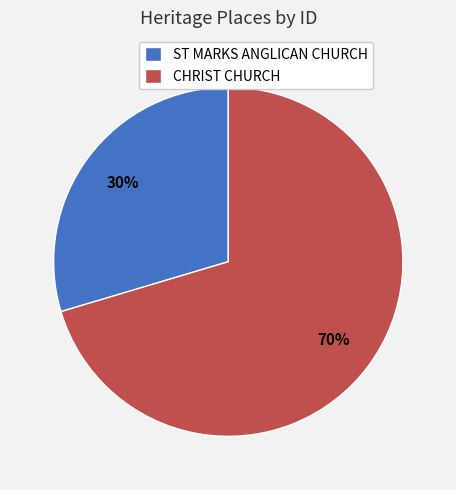

Is the sum of CHRIST CHURCH and ST MARKS ANGLICAN CHURCH greater than half?

Yes